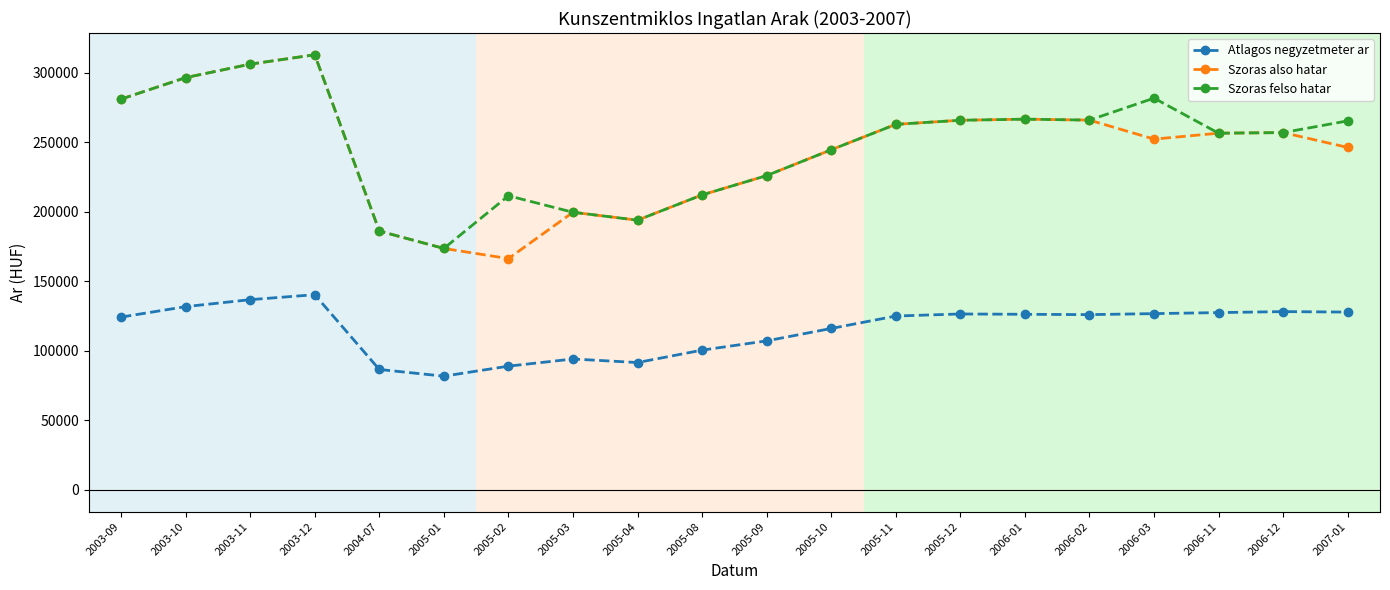

What is the value of the Szoras also hatar point at the 8th from the left?

199606